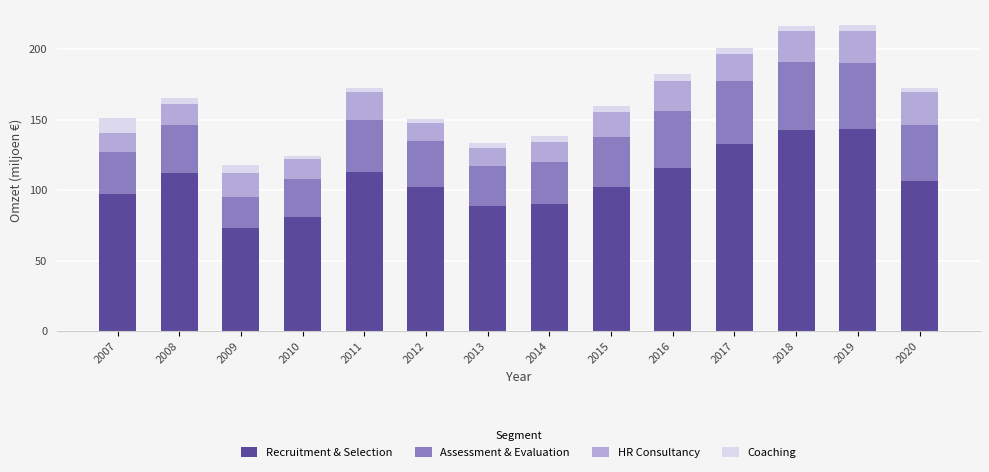

What is the maximum value for Recruitment & Selection?

143.4